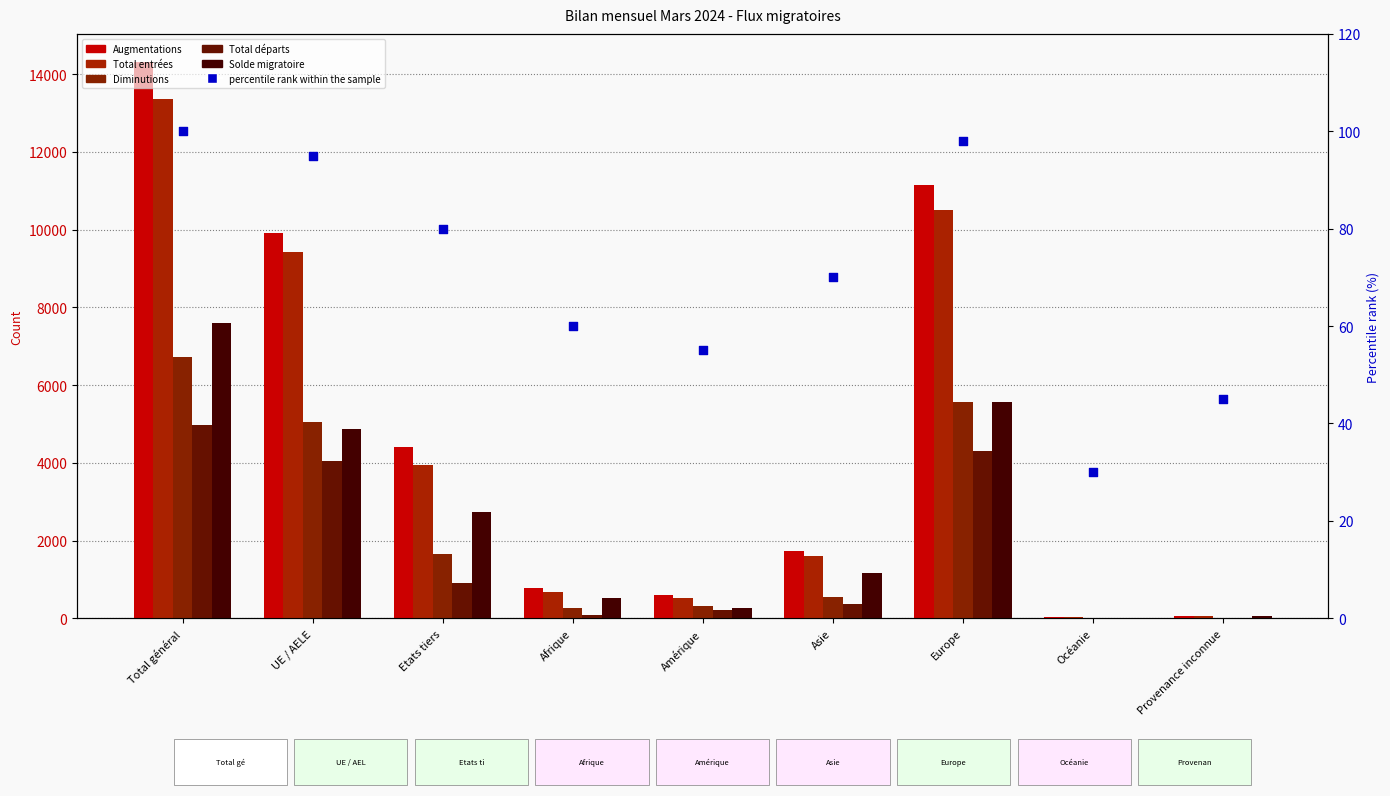

At how many categories does at least one series exceed 5941?

3